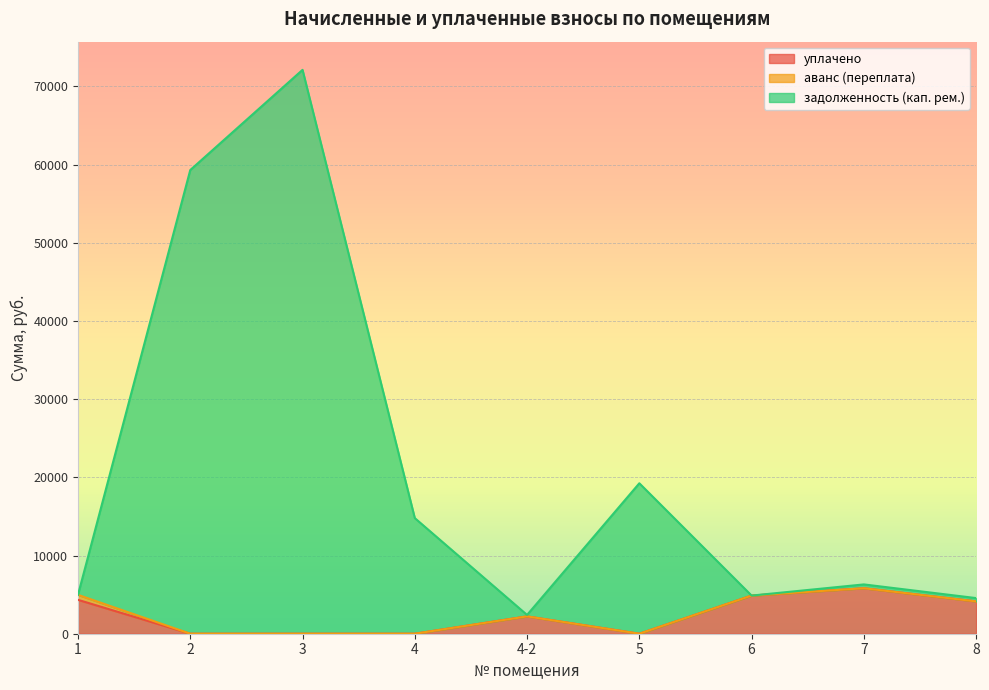

What is the total value across all series at 4?

14786.5